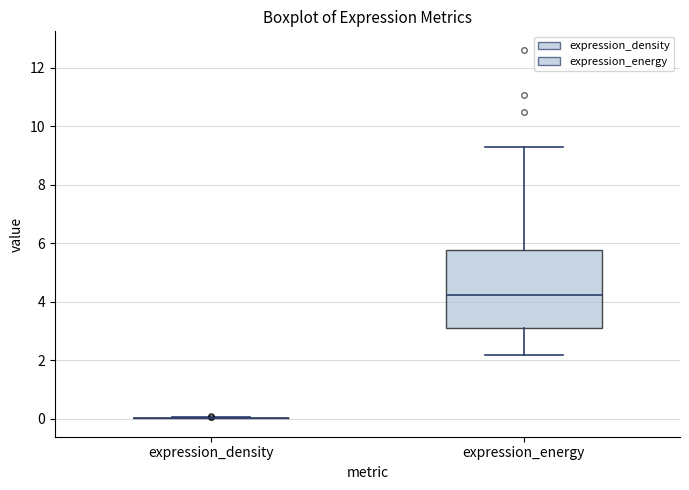

Reading left to right, transcribe this box plot: for each box, give where its median line is, the range the box spans, and where its two whiskers end, as read against the y-axis. The values are not printed on the chart, so give them approximately, as read against the axis.

expression_density: box collapsed to a line at 0.0, whiskers 0.0 to 0.0
expression_energy: median 4.2, box 3.0 to 5.8, whiskers 2.2 to 9.4